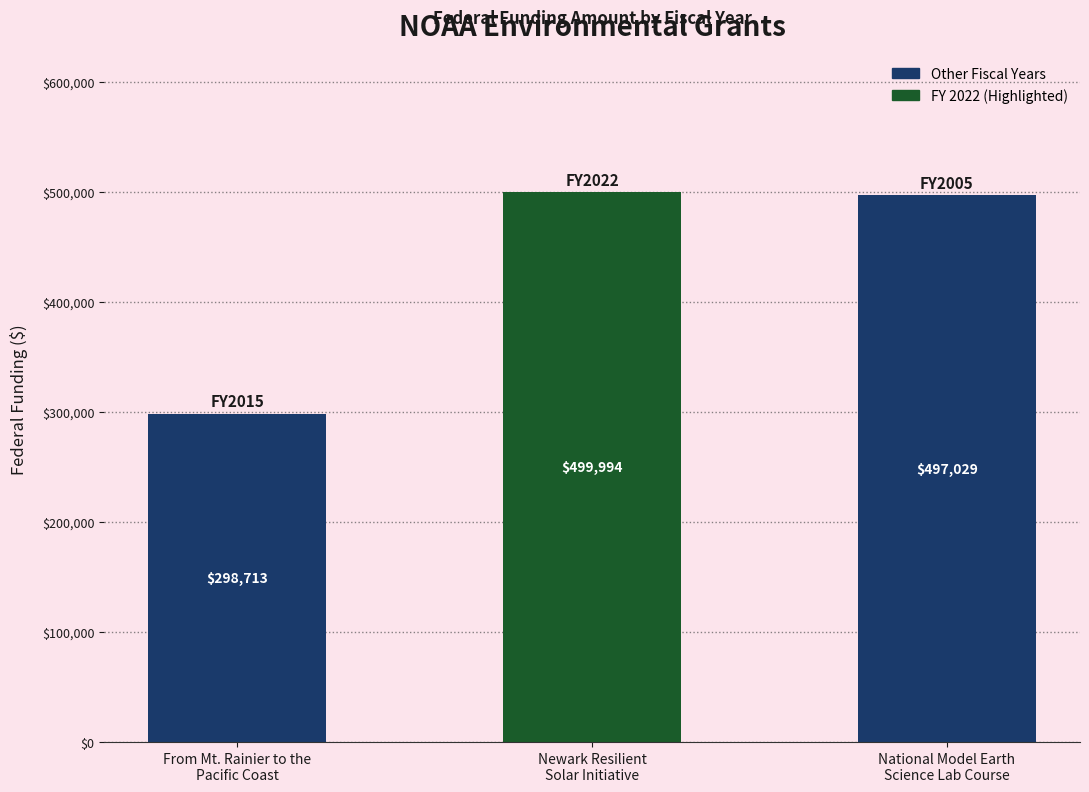

Which category has the lowest value across all series?

From Mt. Rainier to the
Pacific Coast